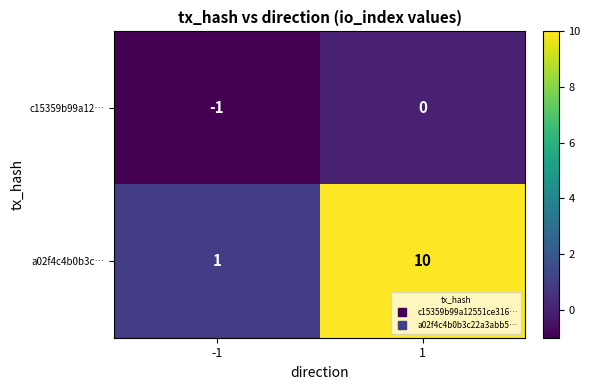

Reading left to right, extract all data points from this chart.

c15359b99a12…: -1=-1	1=0
a02f4c4b0b3c…: -1=1	1=10